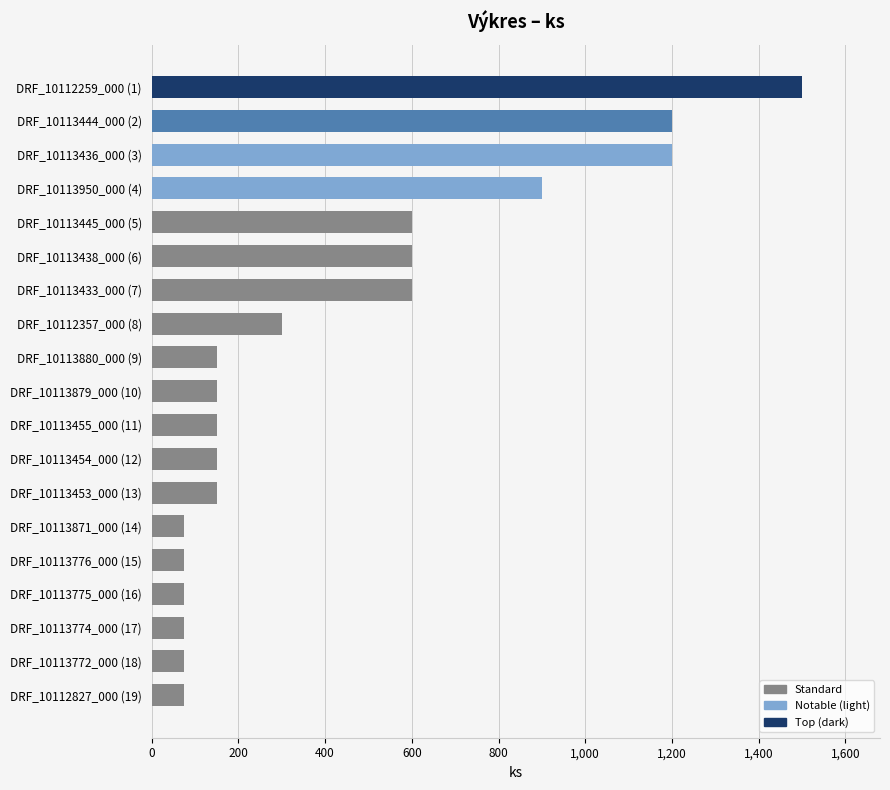

At which label is the value closest to 787?

DRF_10113950_000 (4)